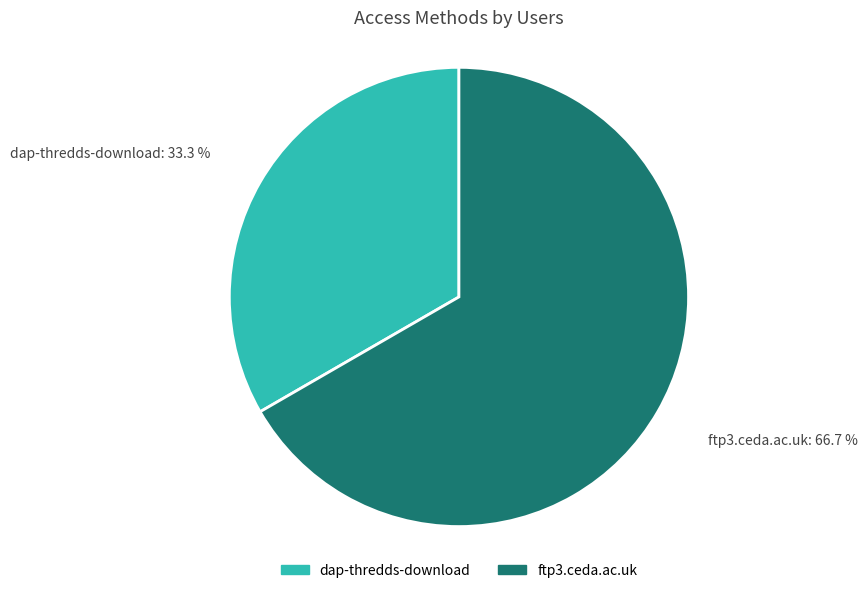

Which has a higher value, ftp3.ceda.ac.uk or dap-thredds-download?

ftp3.ceda.ac.uk